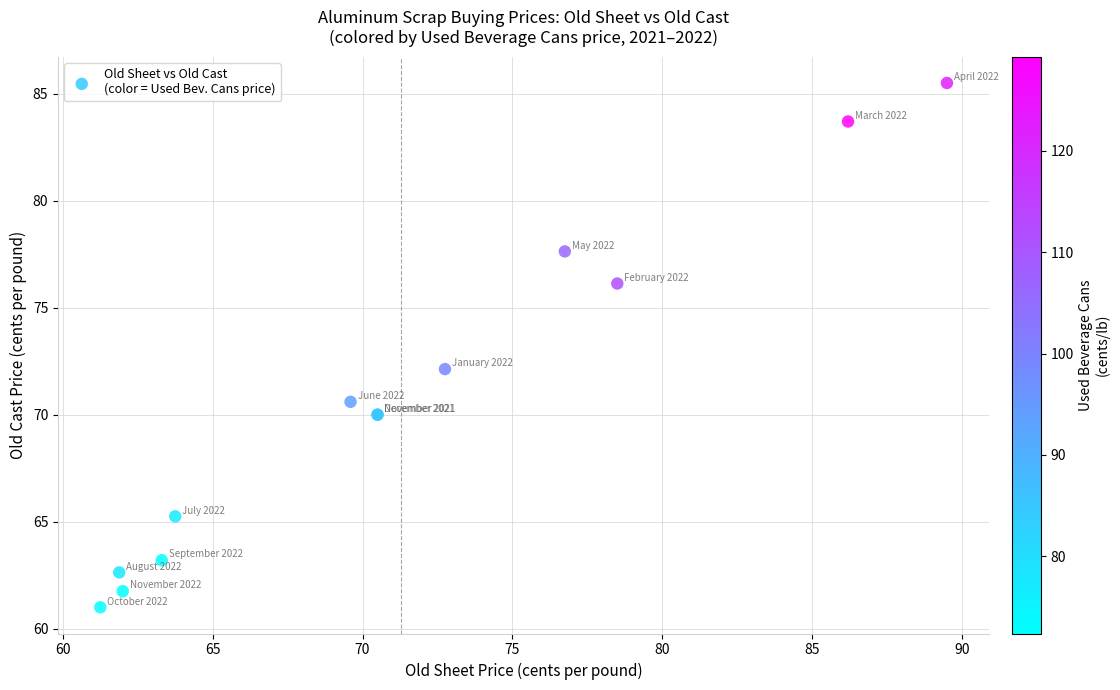

What Y value in the scatter plot is closest to 73?

72.1